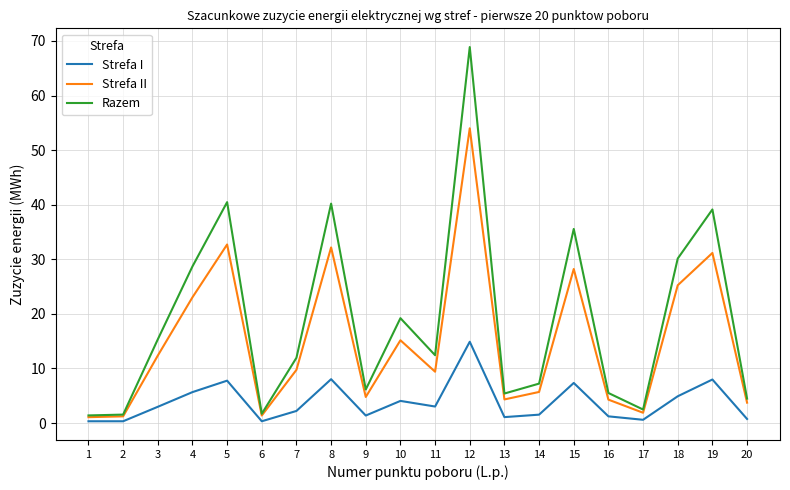

True or false: Strefa I and Razem intersect in this chart.

False